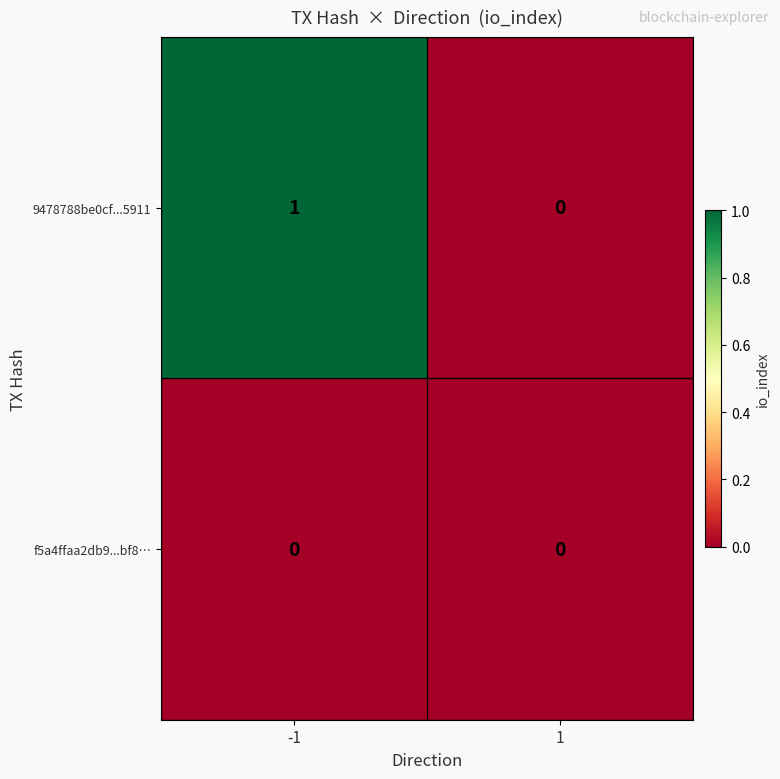

Is the value of f5a4ffaa2db9...bf8… at 1 greater than the value of 9478788be0cf...5911 at -1?

No